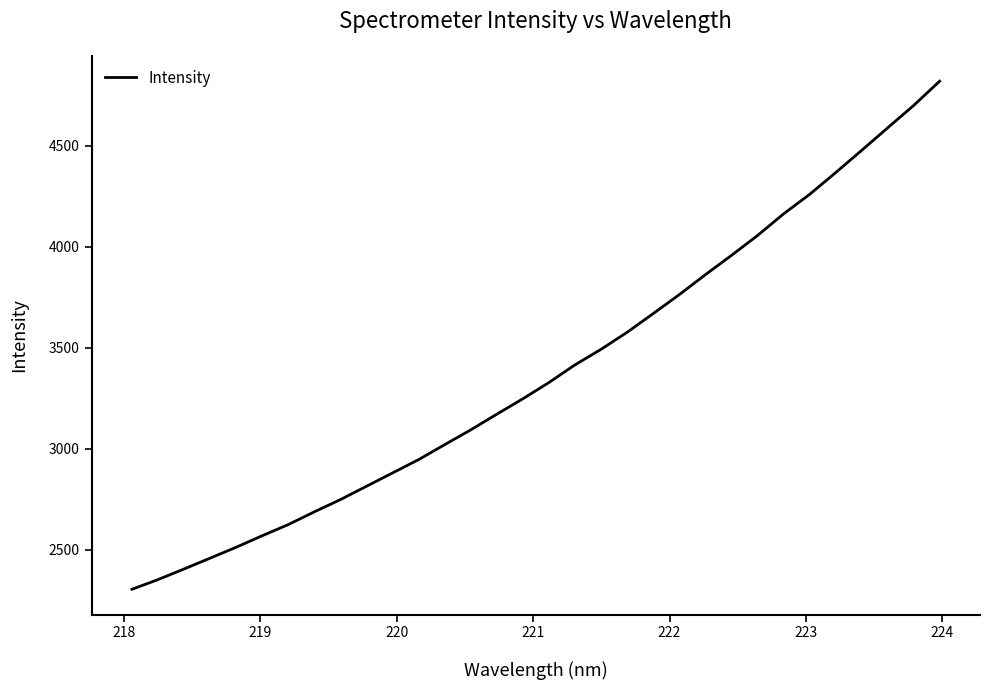

How many series are shown in this chart?

1